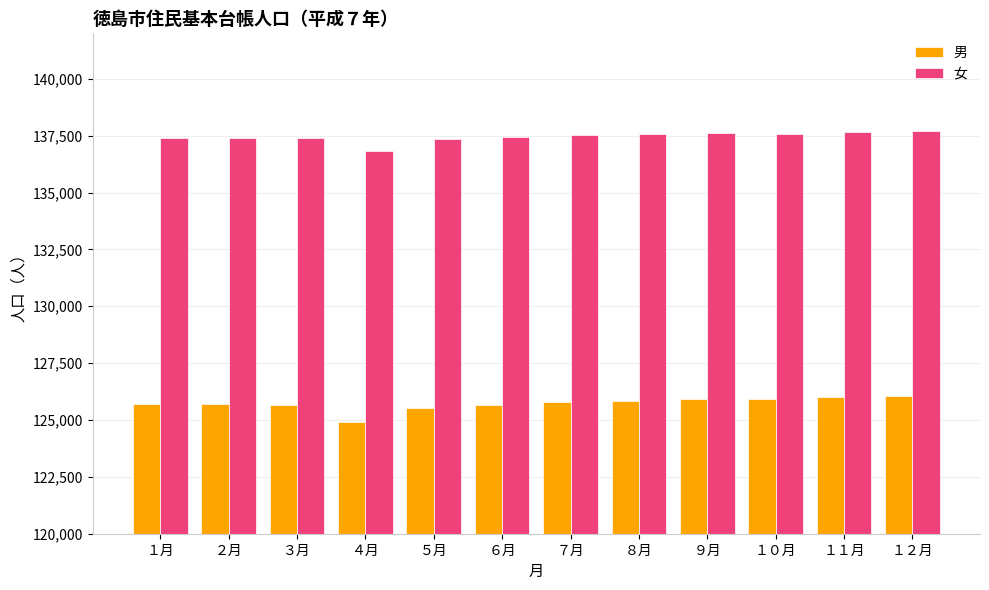

Is the value of 女 at １２月 greater than the value of 男 at １０月?

Yes